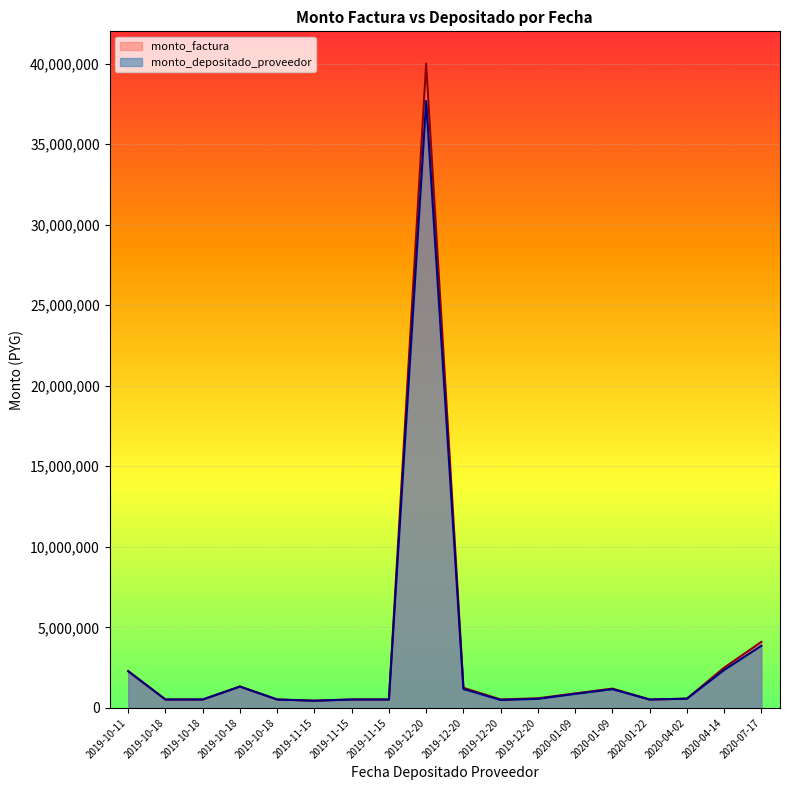

True or false: monto_depositado_proveedor and monto_factura intersect in this chart.

False